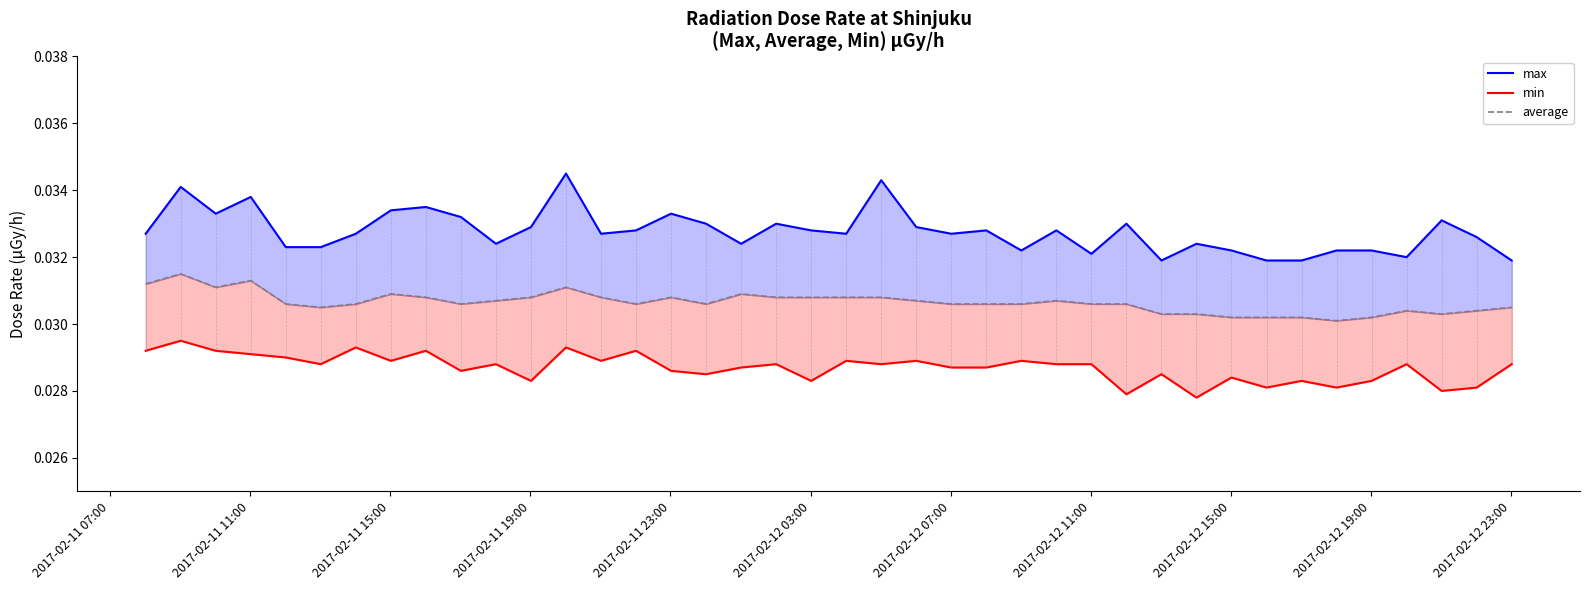

Which series has the widest spread of values?

max